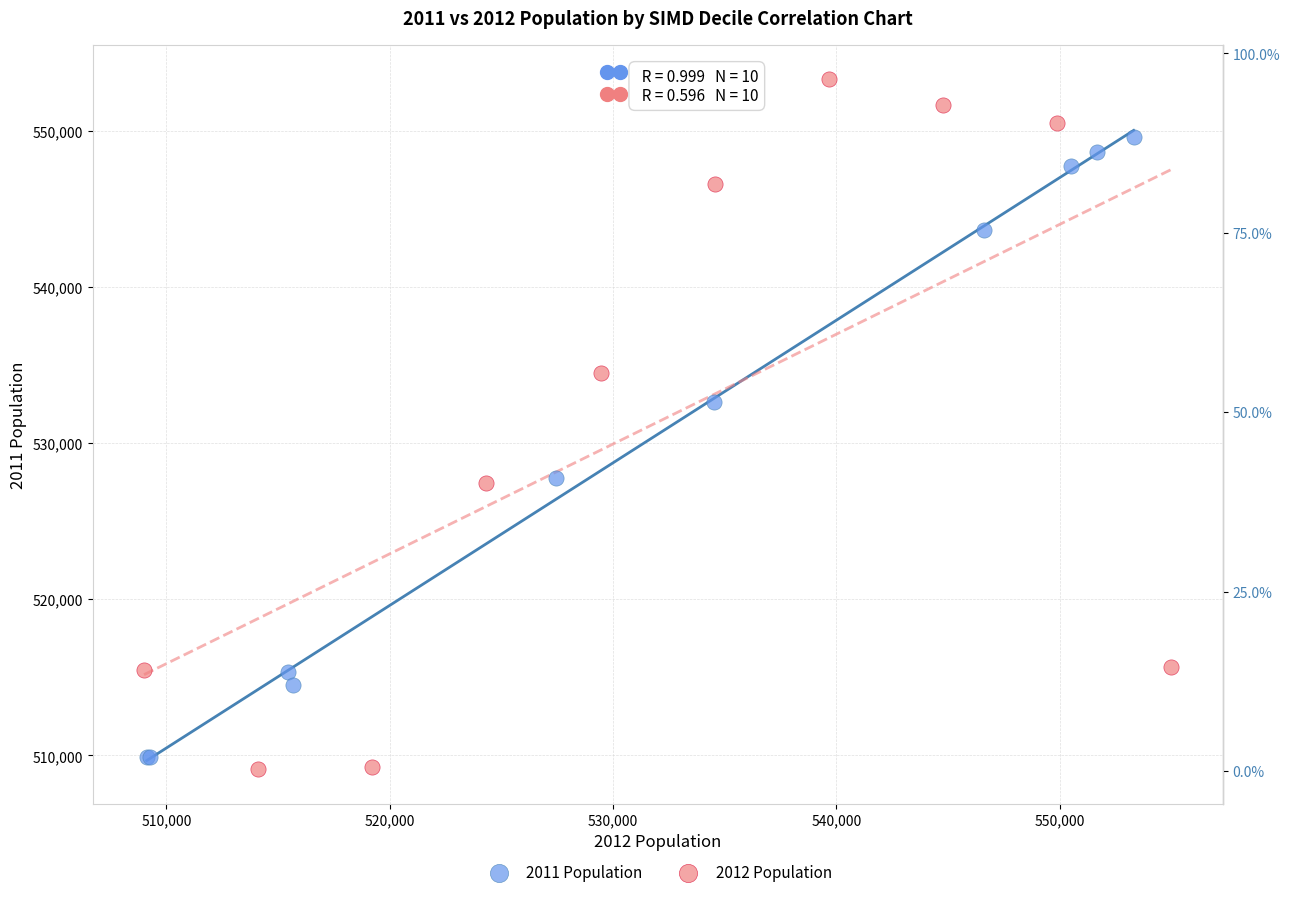

Which series reaches the maximum Y coordinate?

2012 Population